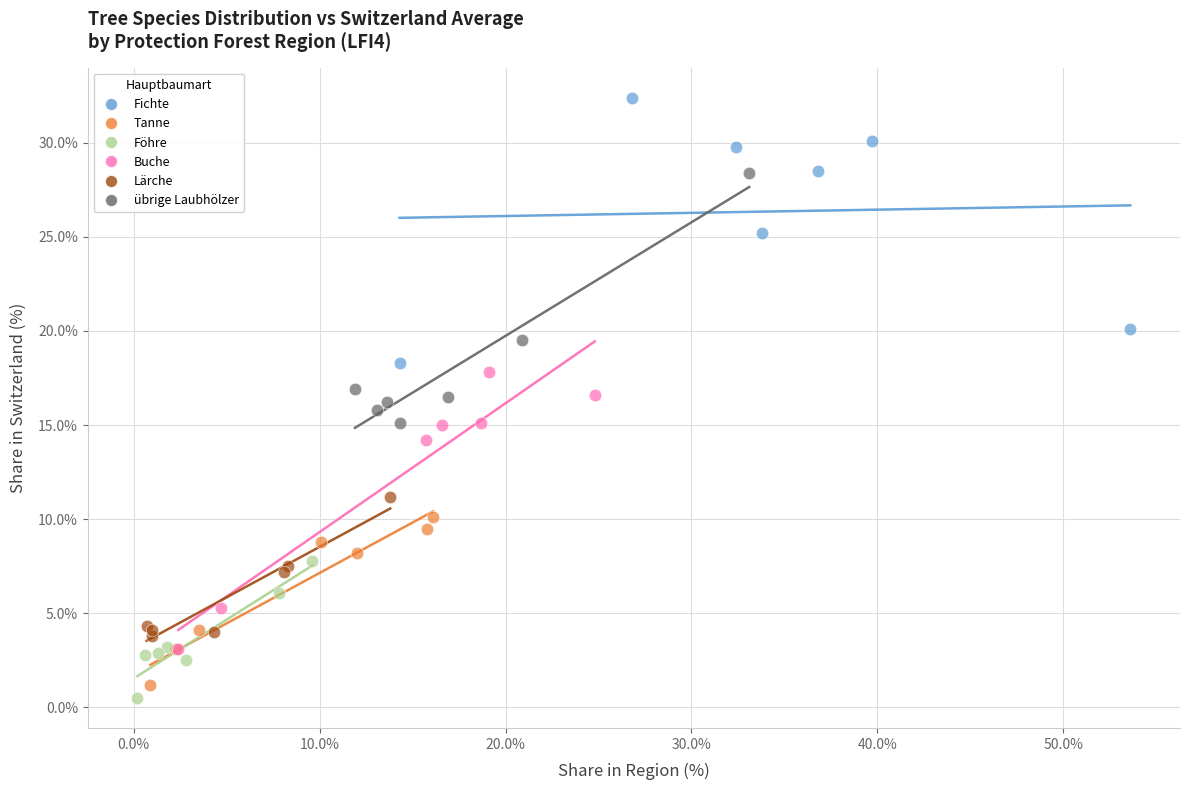

What are all the series names shown in the legend?

Fichte, Tanne, Föhre, Buche, Lärche, übrige Laubhölzer